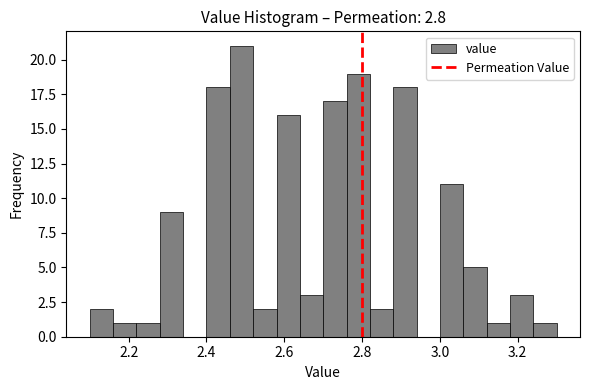

Around what value on the x-axis is the tallest bar? Give the approximate position of its centre, as read against the axis.

2.50